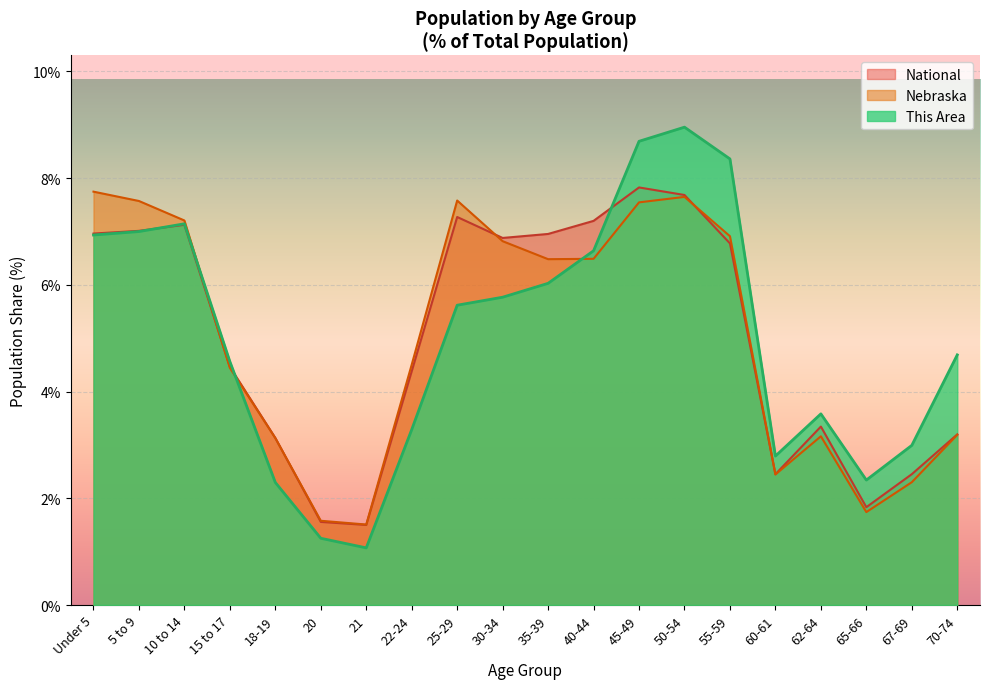

Read the Nebraska value at 18-19.

3.1